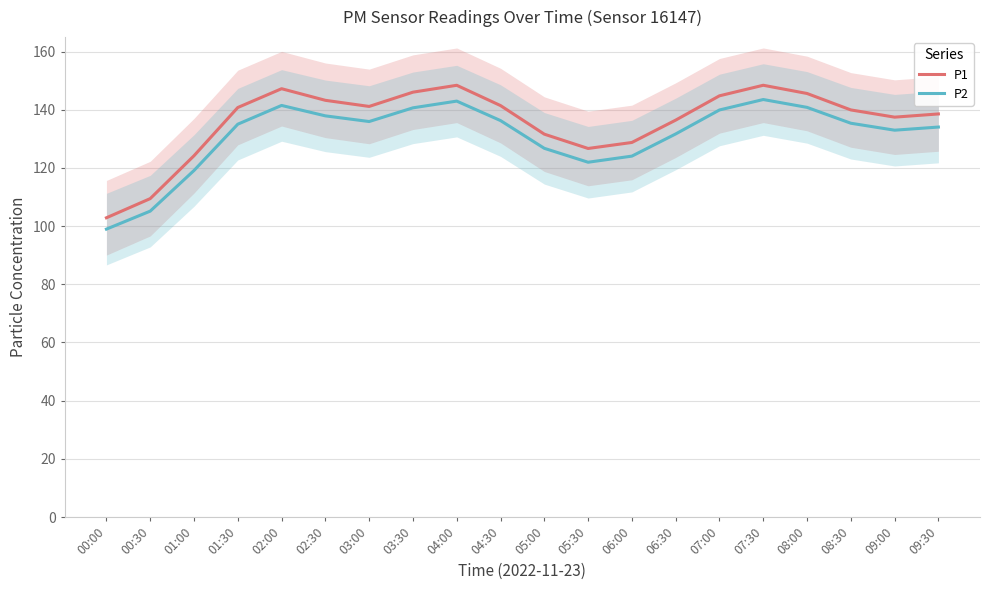

Is this an area chart (filled region under the line)?

No